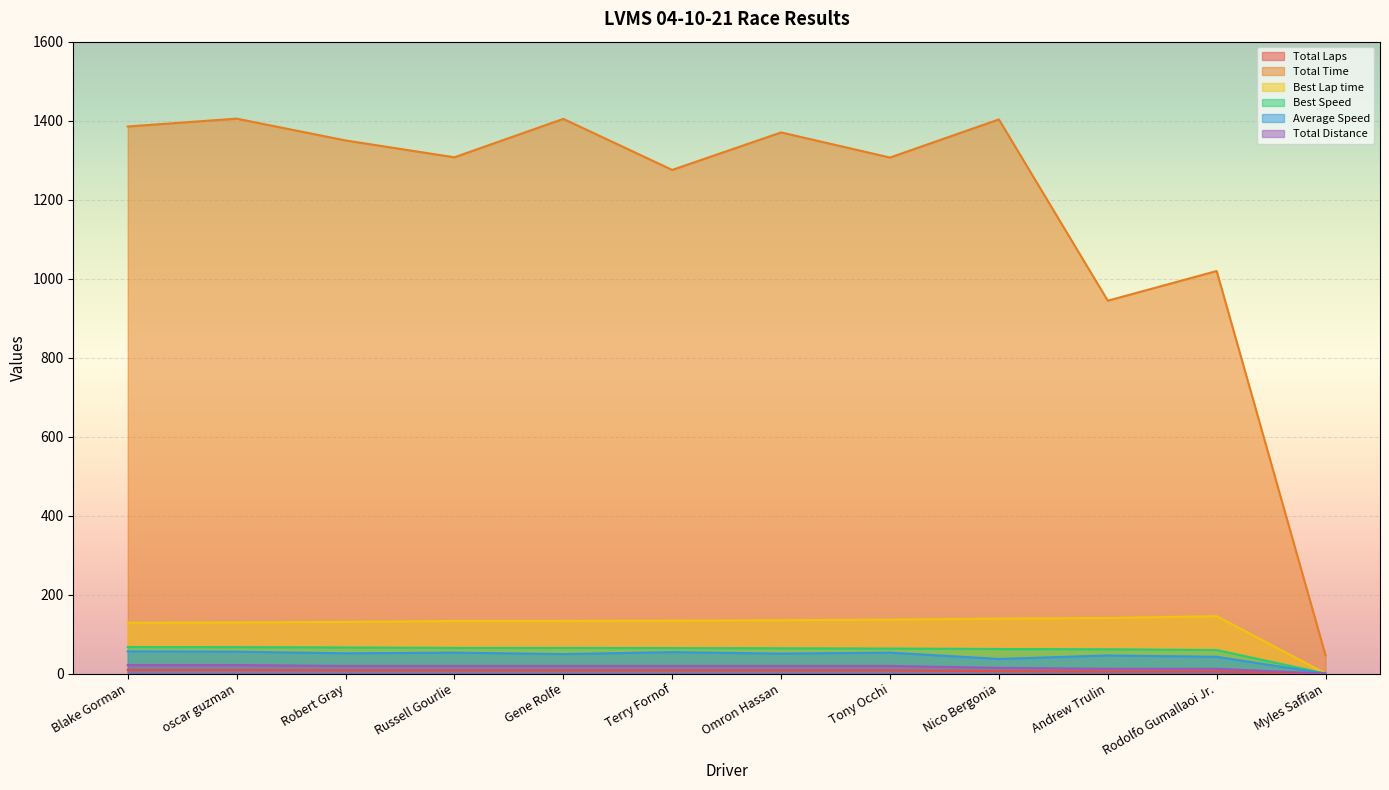

What is the approximate value of Best Speed at Andrew Trulin?

61.4